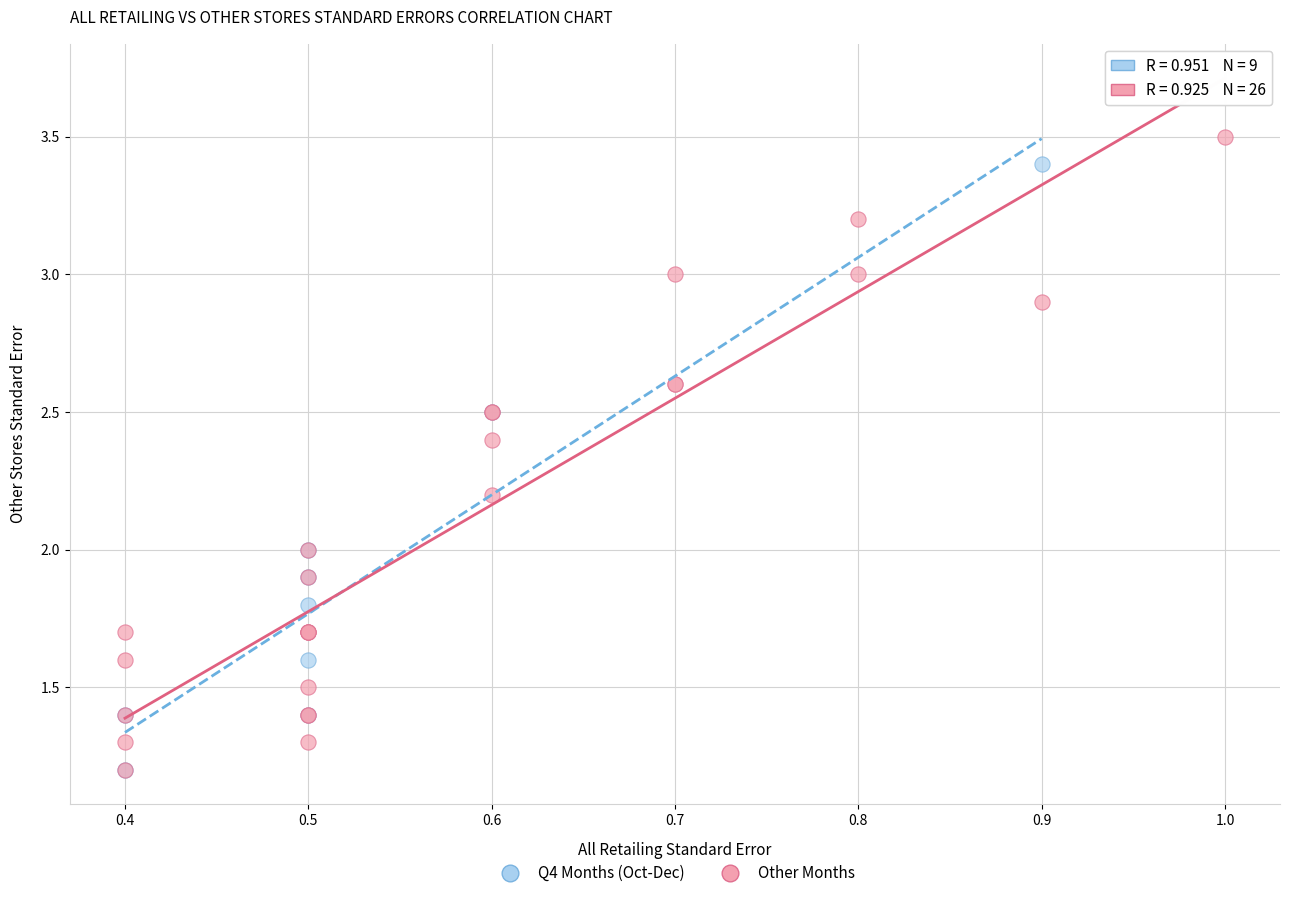

What are all the series names shown in the legend?

Q4 Months (Oct-Dec), Other Months